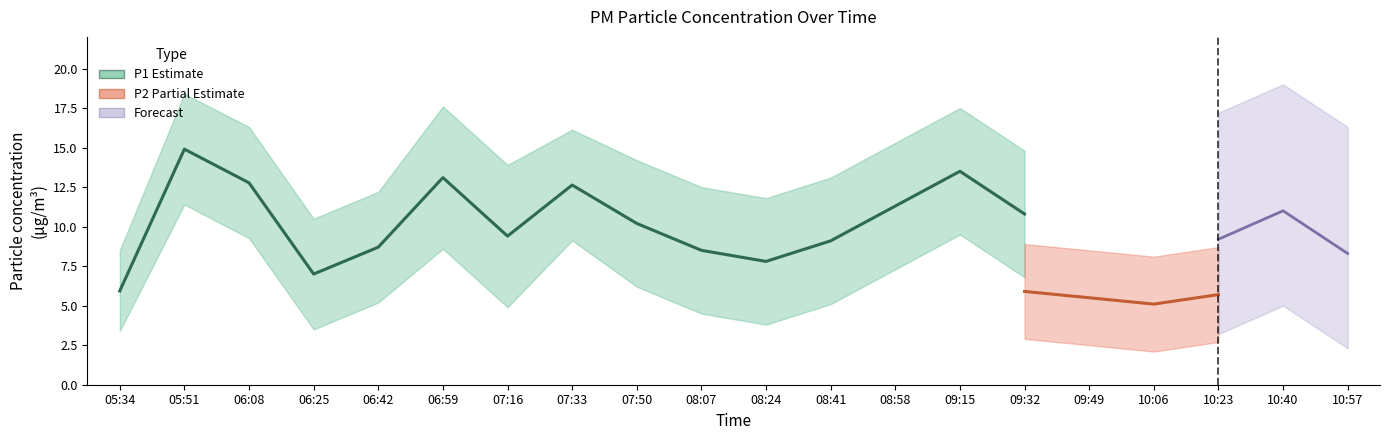

Which label corresponds to the smallest value in the chart?

10:06